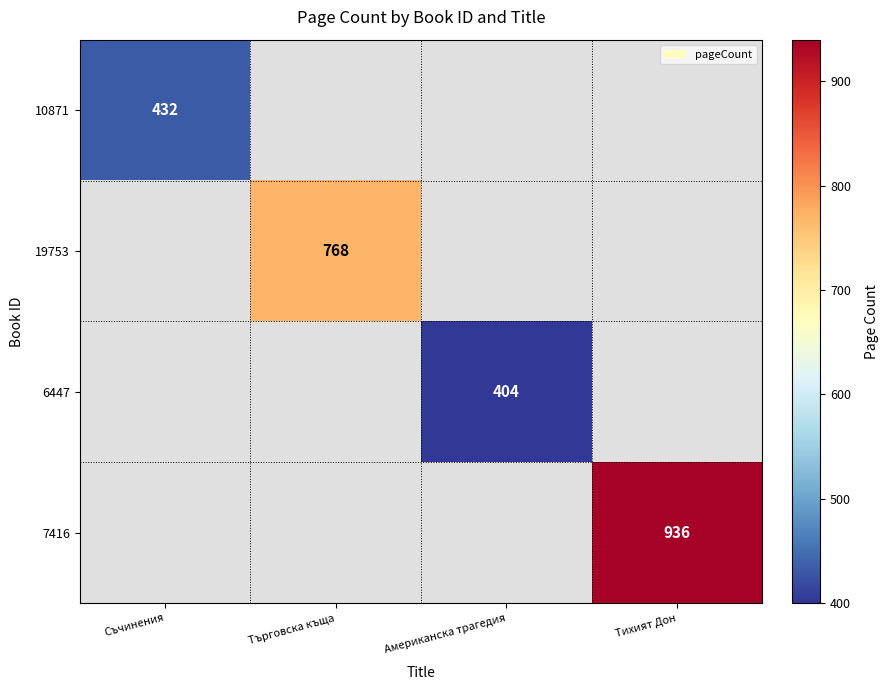

True or false: 6447 has a value of 172 at Американска трагедия.

False